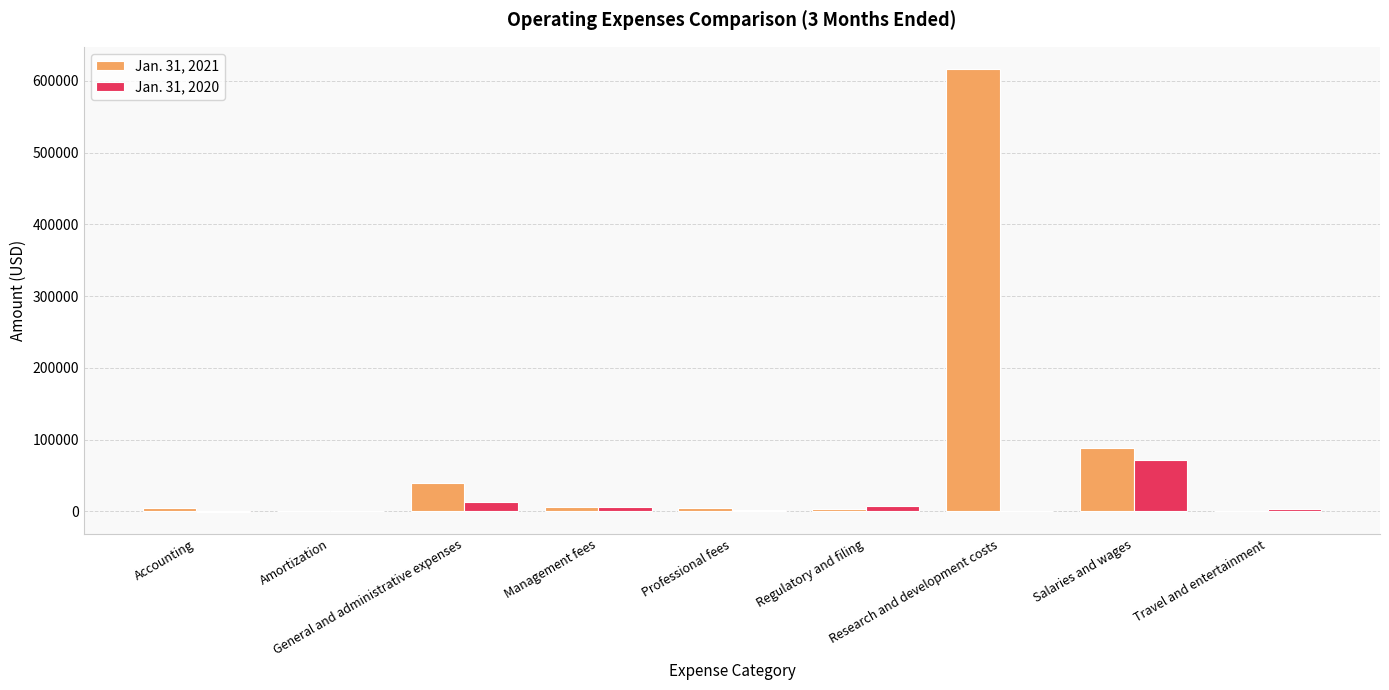

Which series has the largest total across all categories?

Jan. 31, 2021